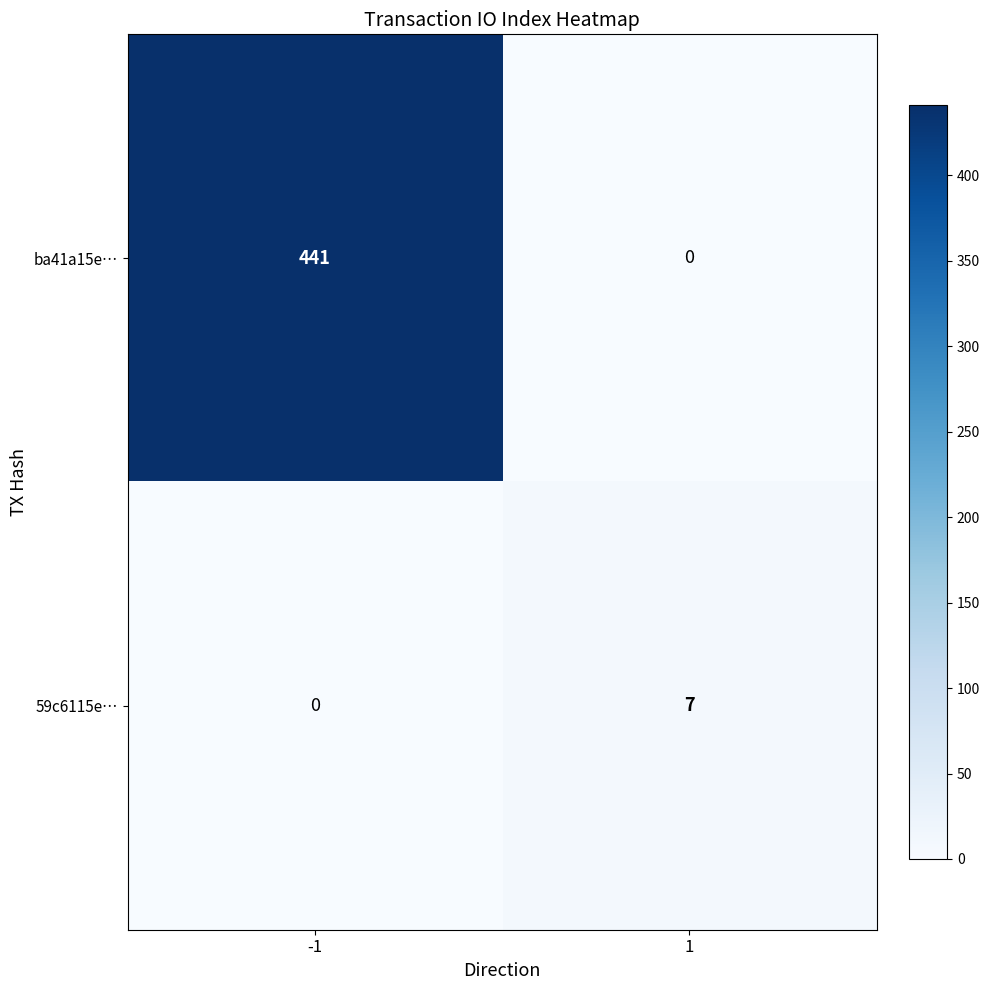

What is the difference between the maximum and minimum values in the ba41a15e… series?

441